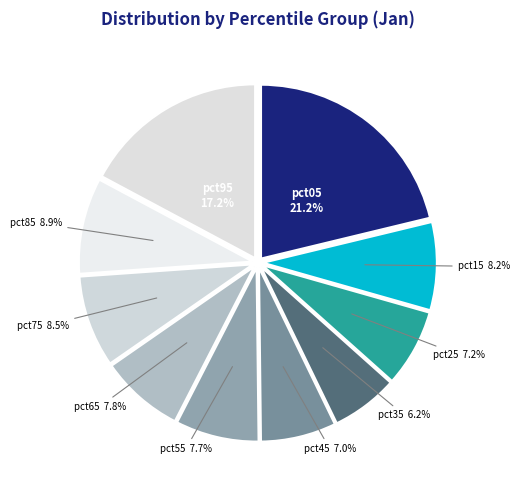

Which category has the smallest portion of the pie?

pct35